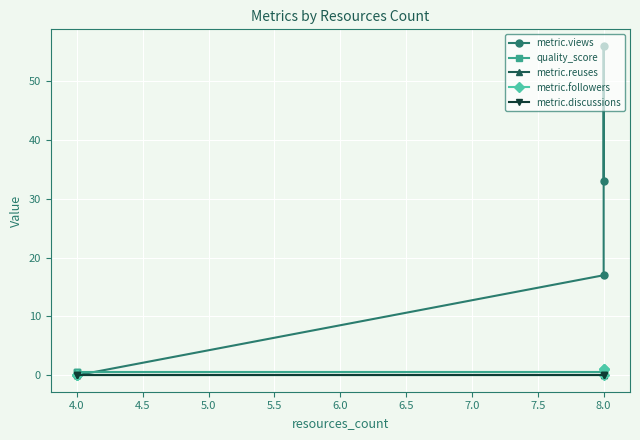

True or false: metric.views has more than 1 points higher than both neighbors.

False